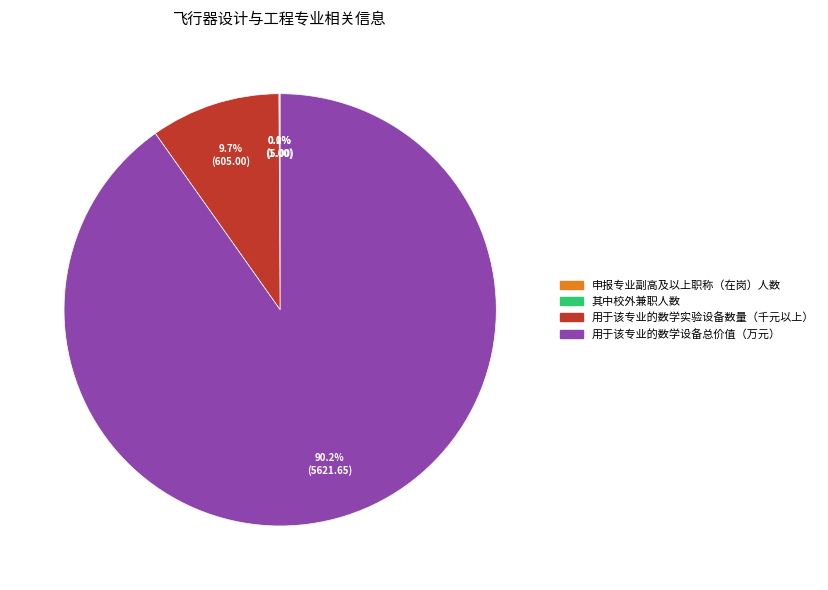

Approximately how many times larger is the value at 用于该专业的数学设备总价值（万元） compared to 用于该专业的数学实验设备数量（千元以上）?

9.3